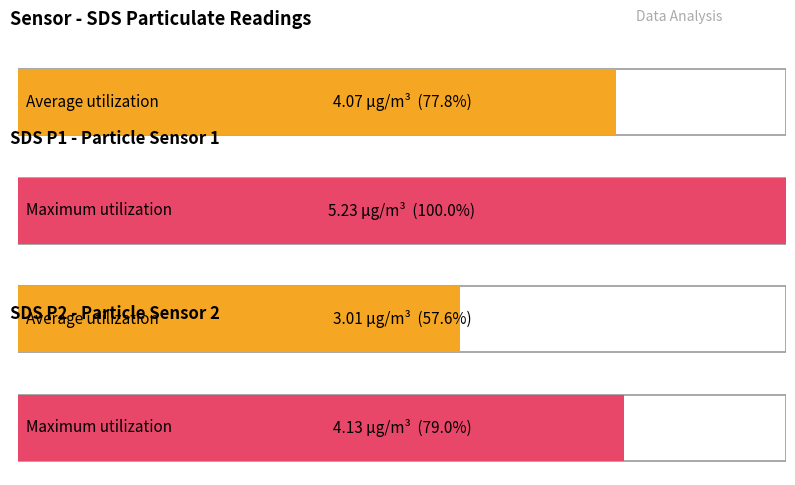

Is it true that SDS_P2 equals 4.6 at 20465?

False